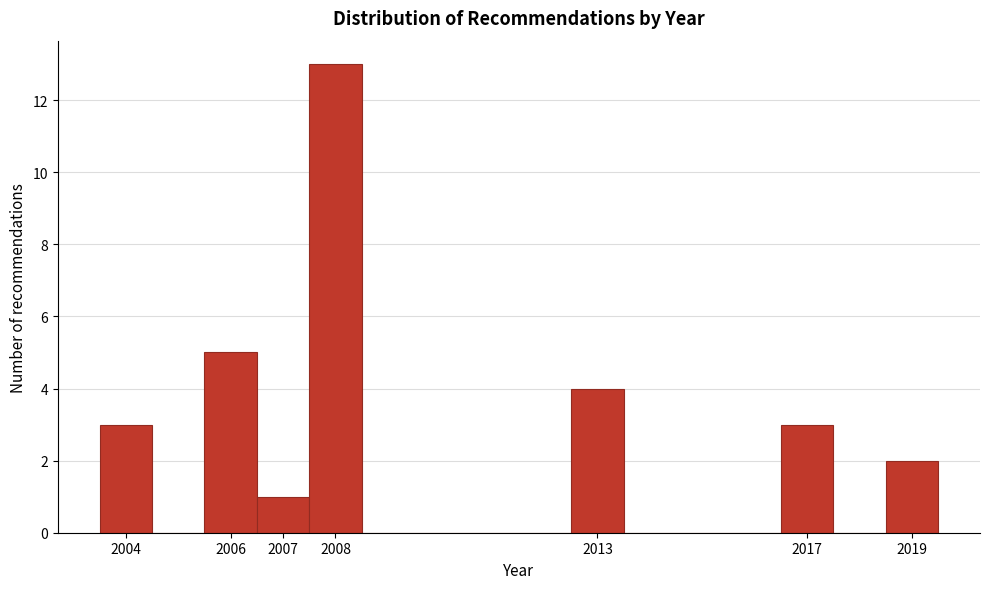

Over which range of the x-axis is the bar tallest?

2007.5 to 2008.5